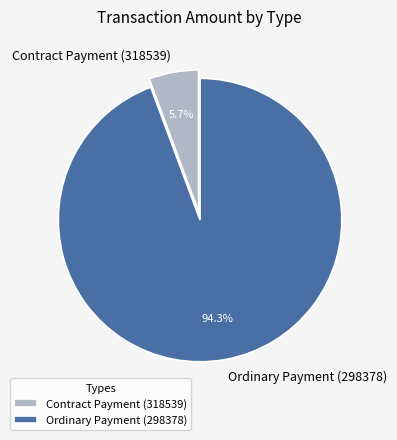

Count the number of slices in the pie.

2